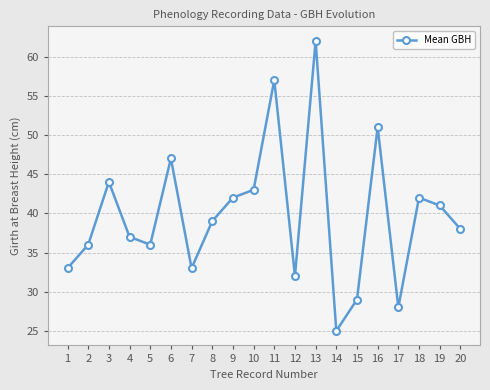

The value at 3 is 30. True or false?

False